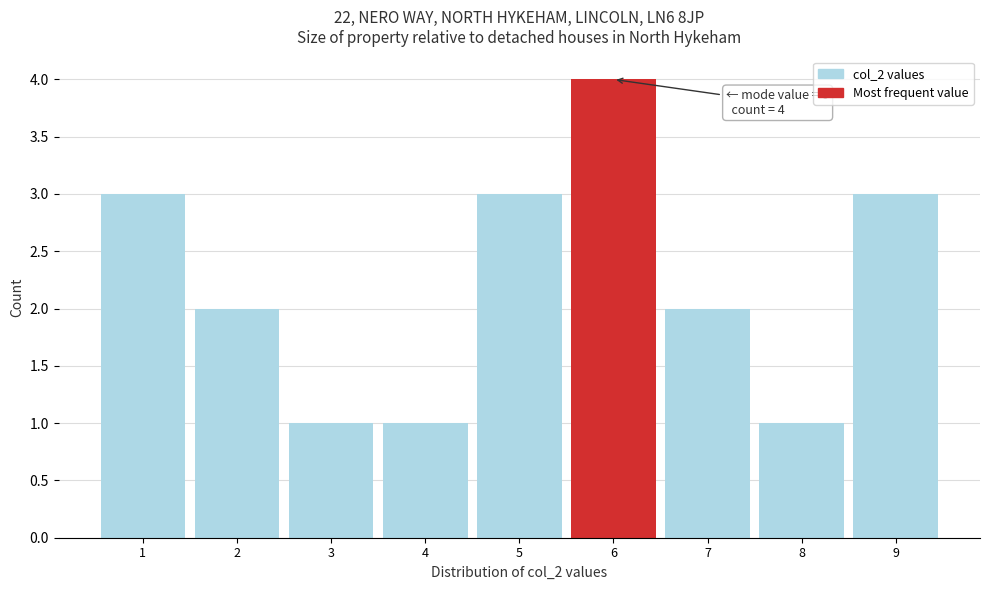

Over which range of the x-axis is the bar tallest?

5.5 to 6.5